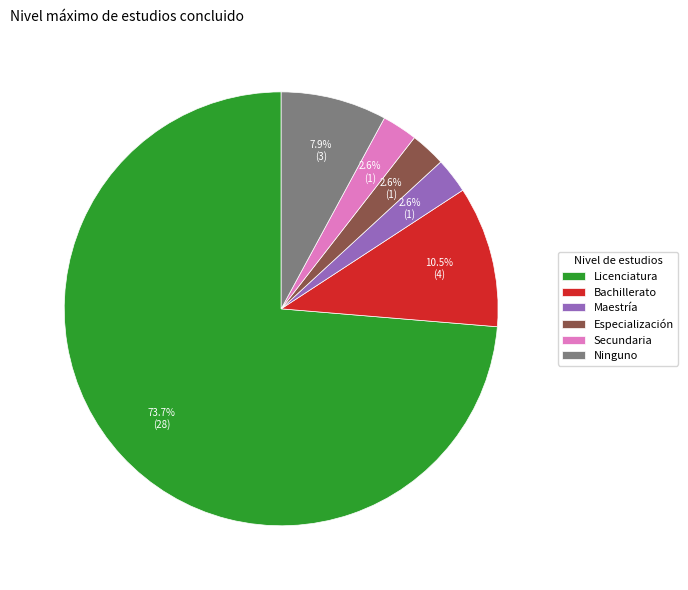

What portion of the pie excludes Especialización?

97.4%